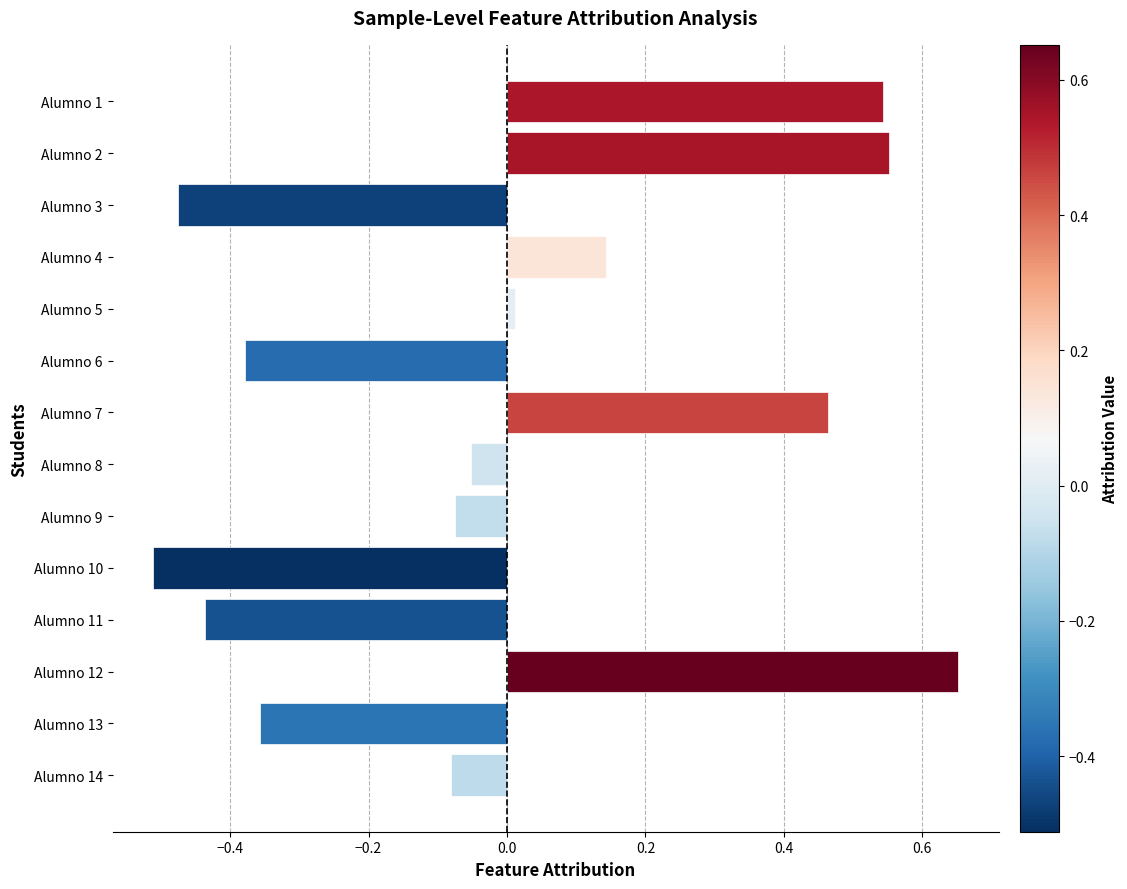

How many bars are there in total?

14